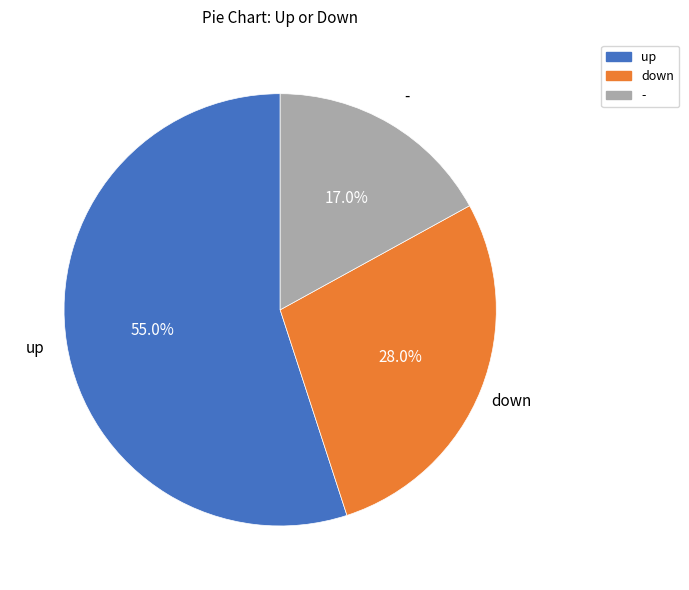

Combined, do - and up account for over 50%?

Yes